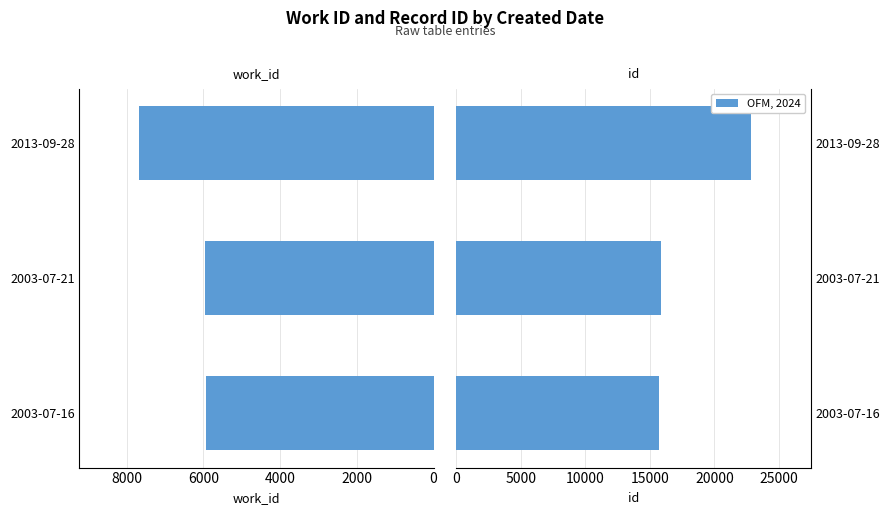

Which has a higher value, 2003-07-16 or 2013-09-28?

2013-09-28